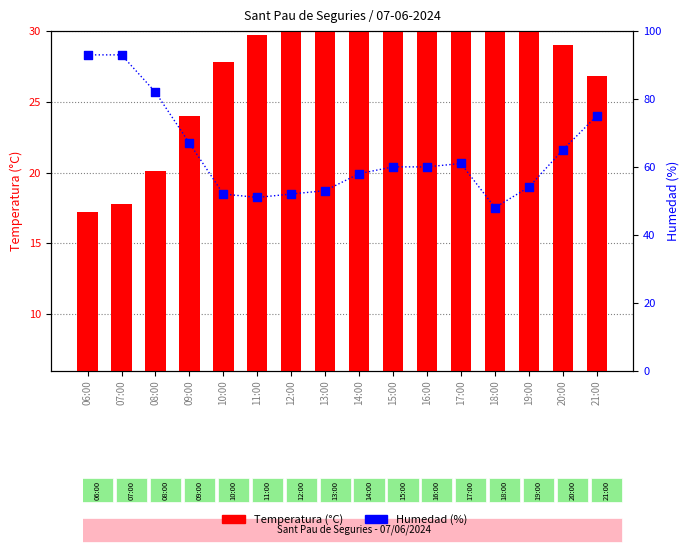

Is the value of Temperatura (°C) at 21:00 greater than the value of Humedad (%) at 18:00?

No